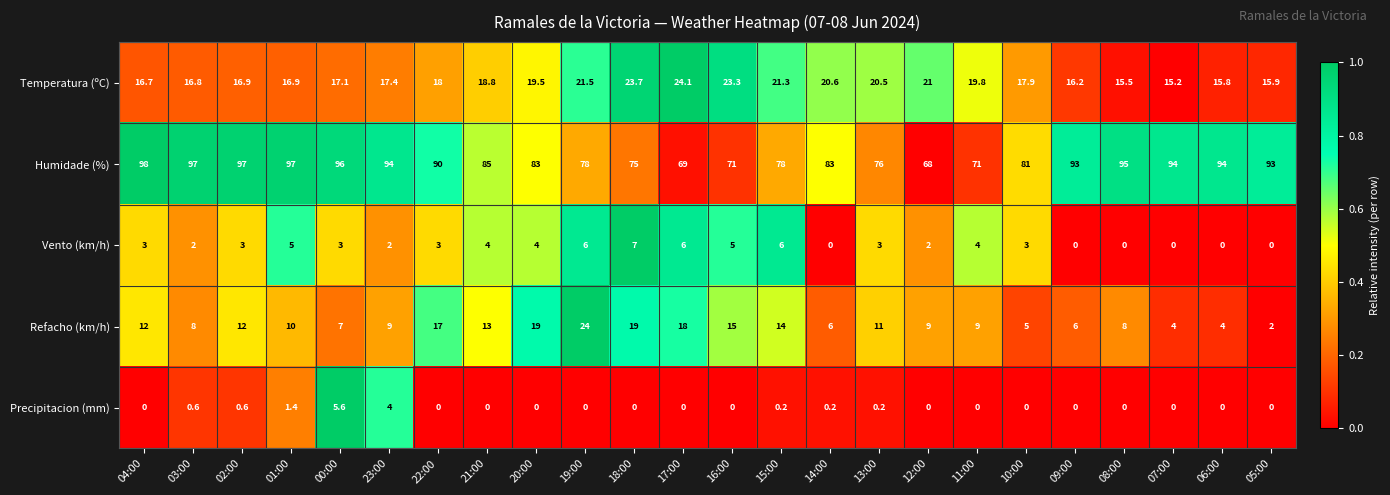

Count the number of categories in the chart.

24